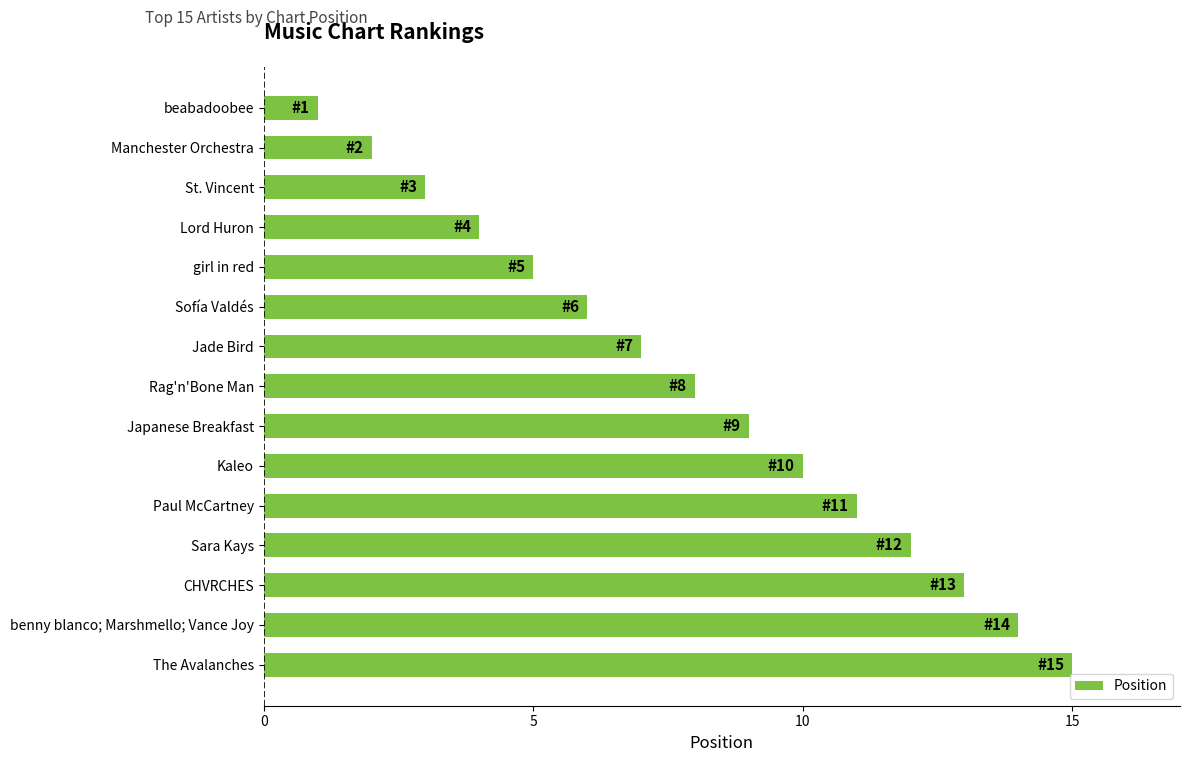

What is the difference between the maximum and minimum values?

14